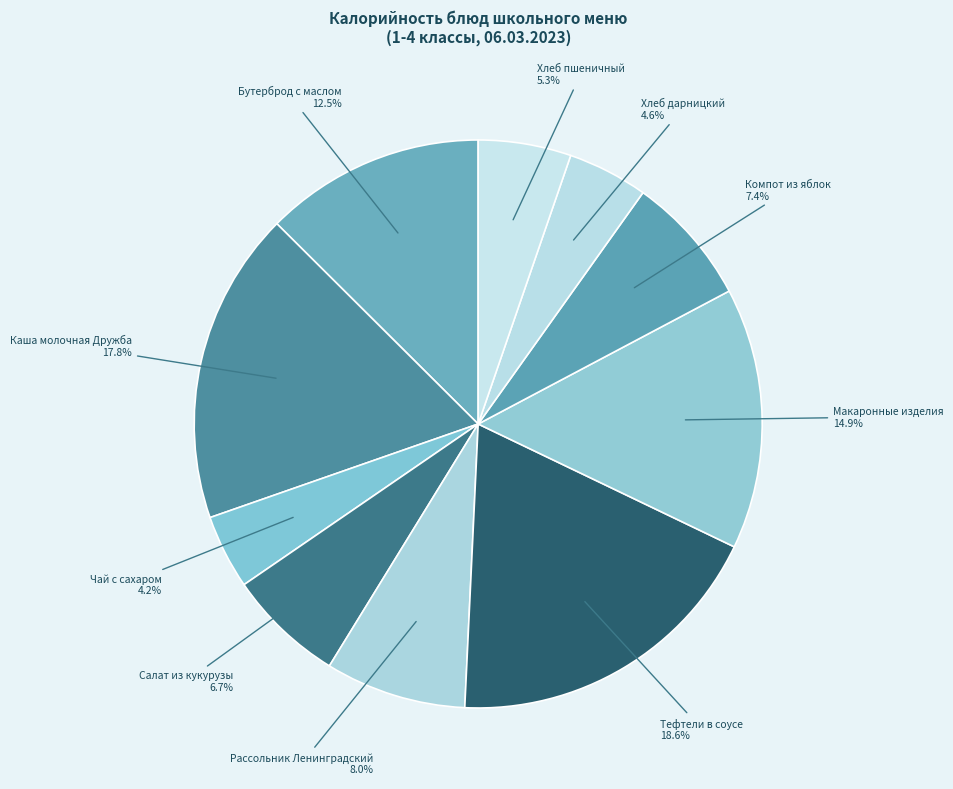

What percentage is the Хлеб пшеничный slice, to the nearest percent?

5%